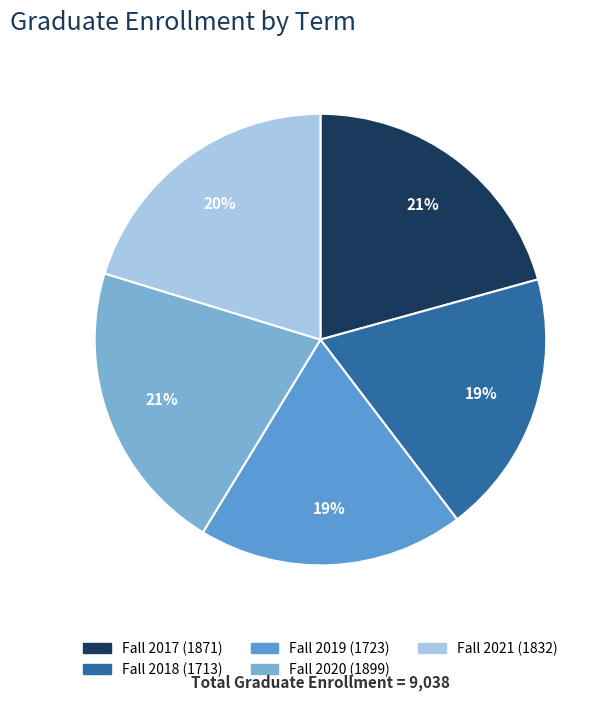

How many segments does this pie chart have?

5